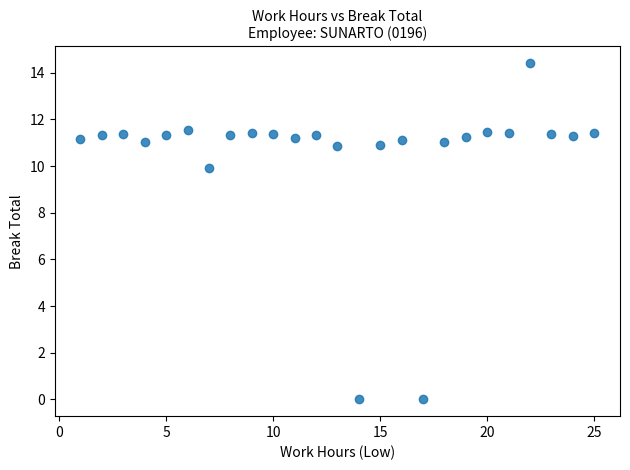

What Y value in the scatter plot is closest to 7?

9.9